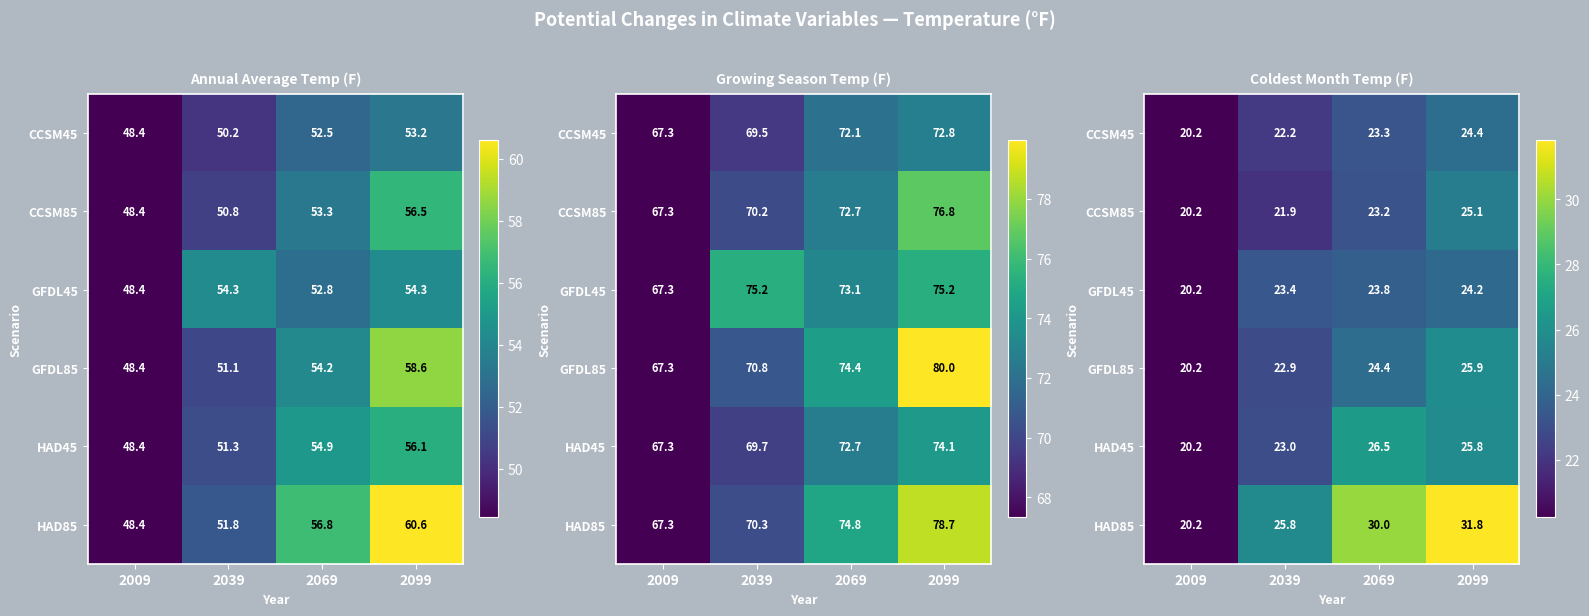

What is the total value across all series at 2069?

151.1